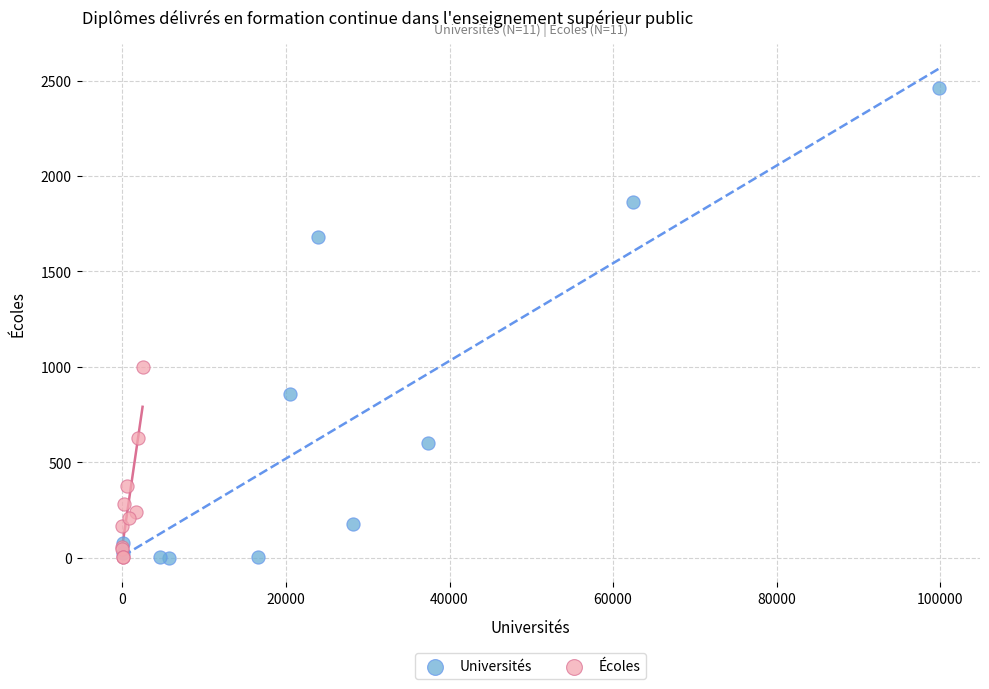

What are all the series names shown in the legend?

Universités, Écoles